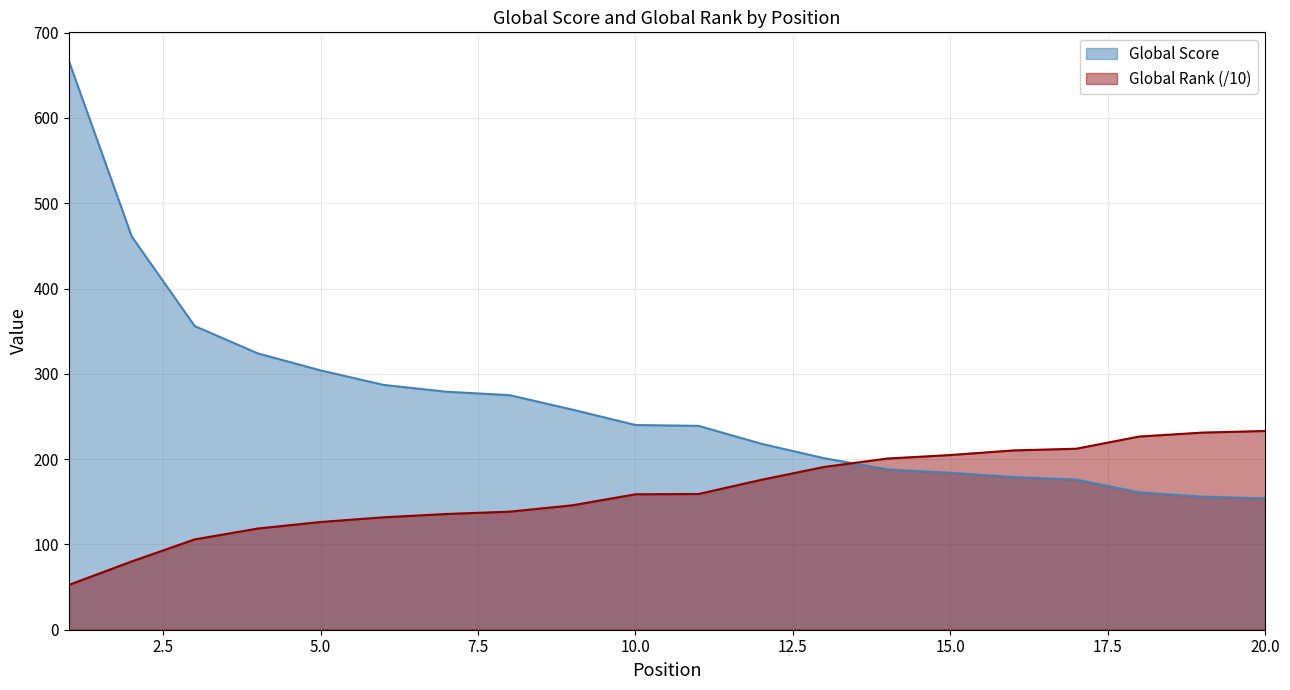

At which category is the sum across all series the highest?

1